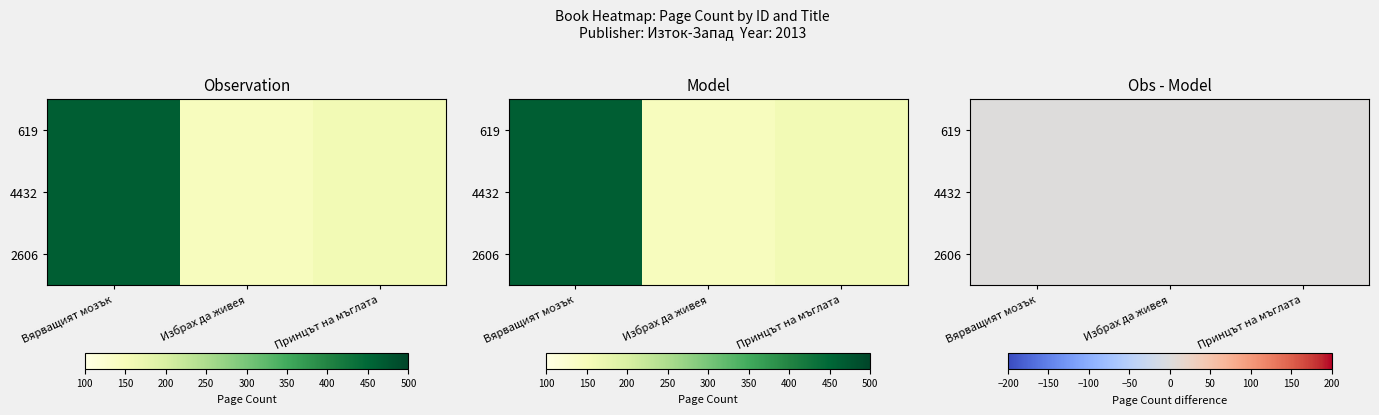

At which label does 619 reach its peak?

Вярващият мозък